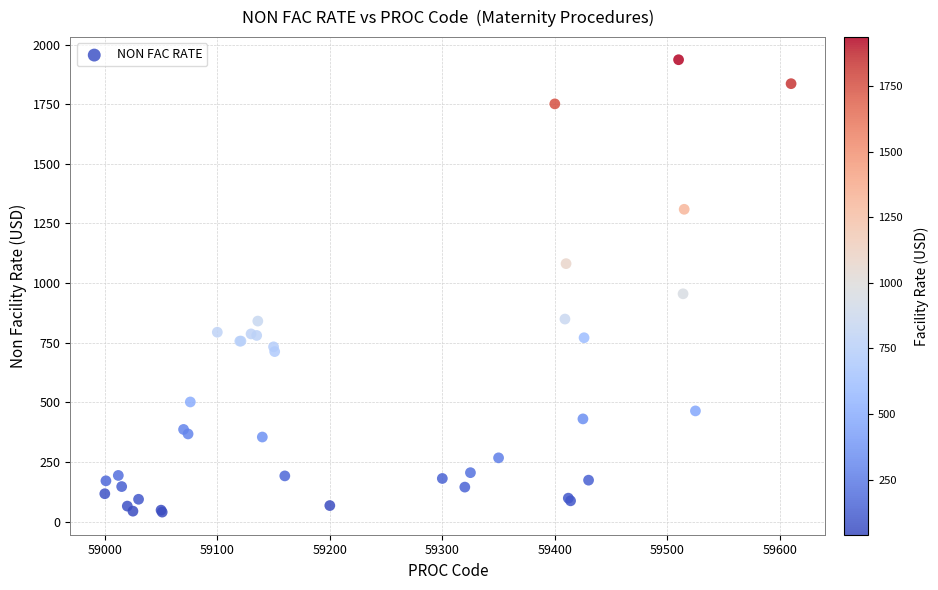

What Y value in the scatter plot is closest to 988?

955.4